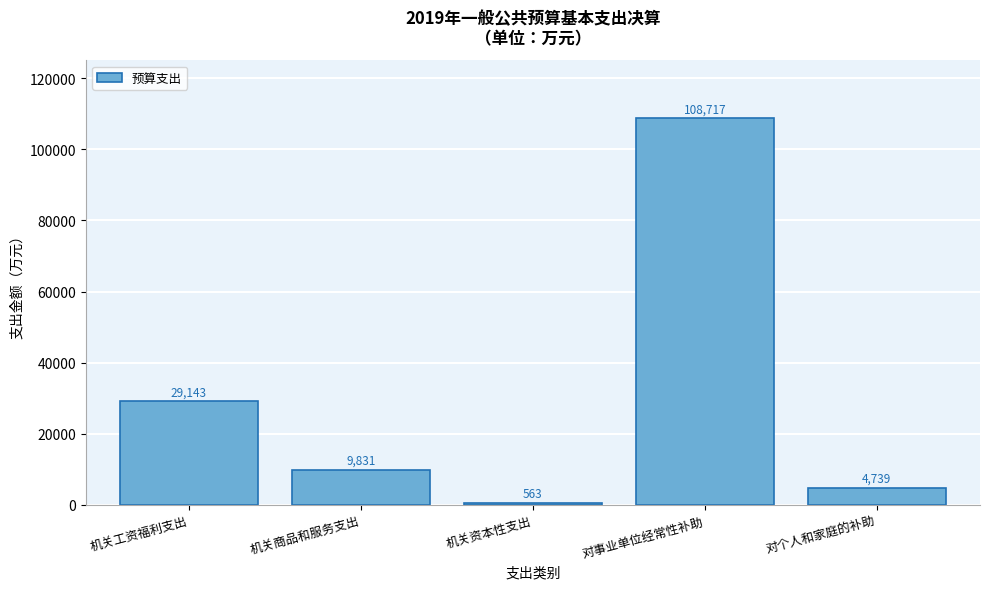

Reading left to right, what are all the values shown in this chart?

29143	9831	563	108717	4739